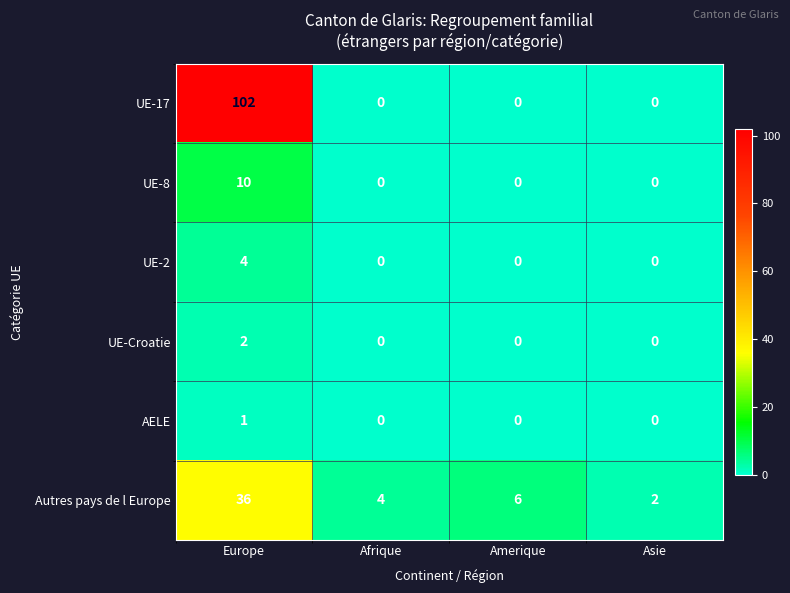

Is it true that AELE equals -1 at Amerique?

False